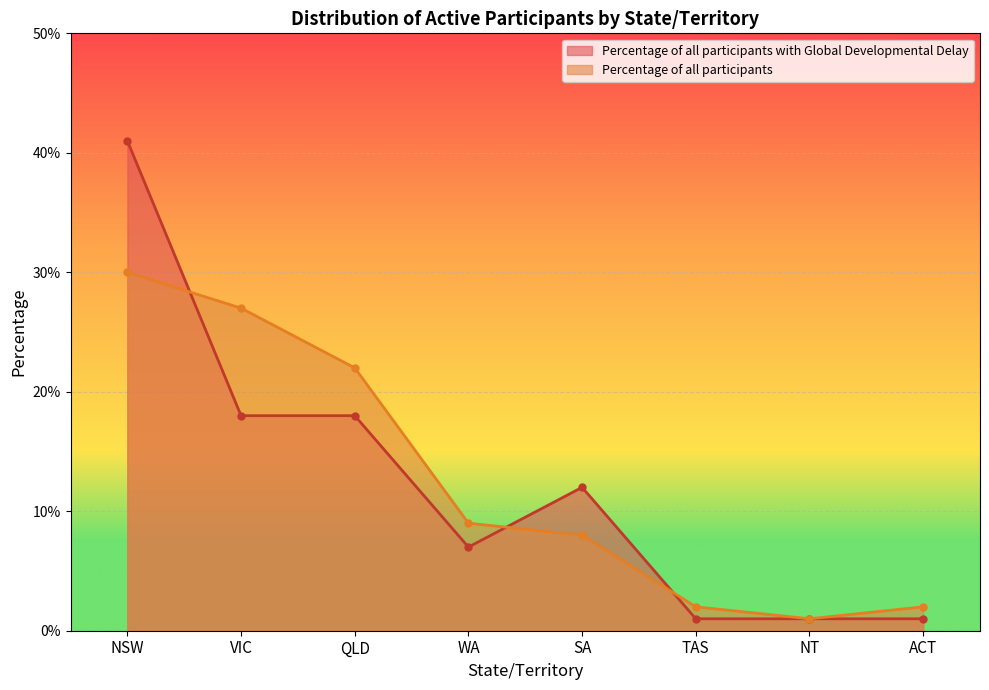

In Percentage of all participants with Global Developmental Delay, how many points are higher than both neighbors (excluding endpoints)?

1